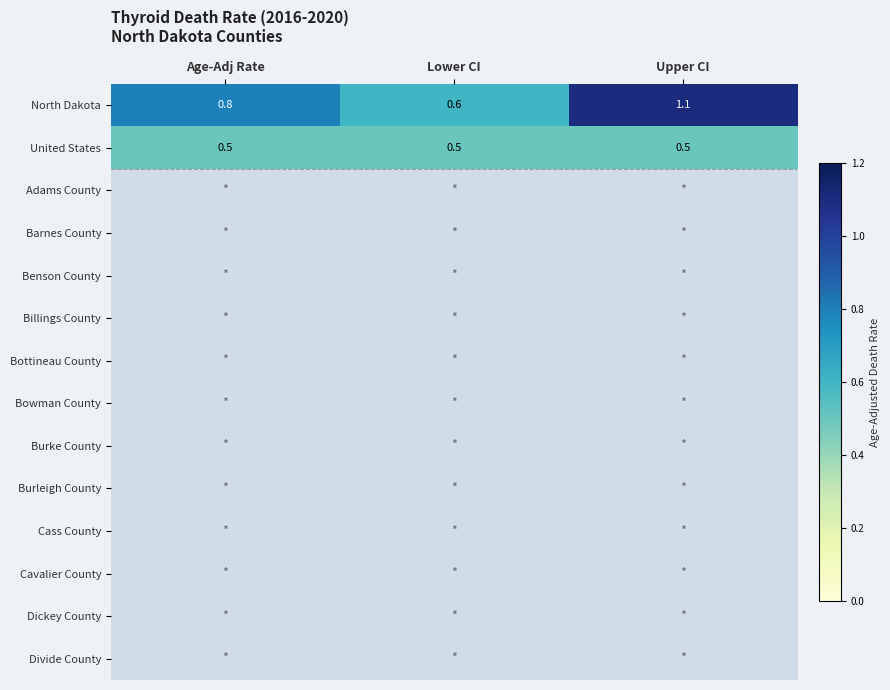

Where is North Dakota nearest to the value 0?

Lower CI